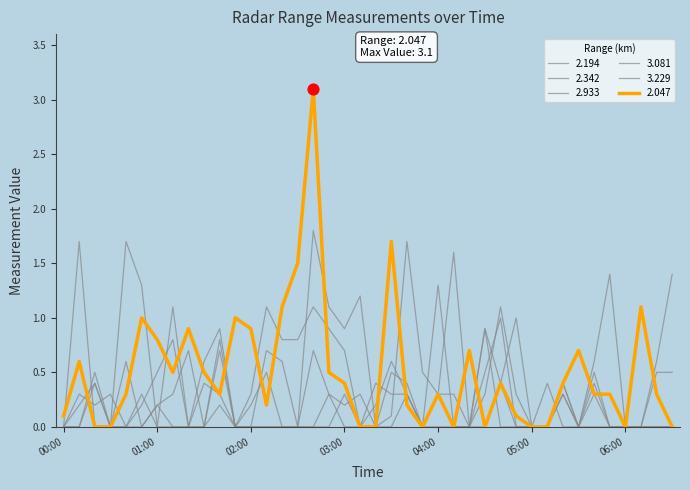

How many lines are shown in the chart?

6